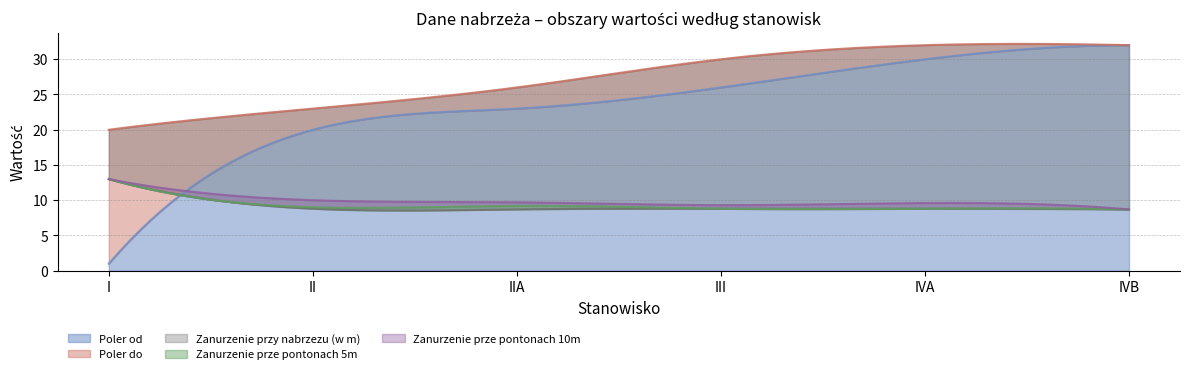

What is the label of the 2nd point from the left?

II